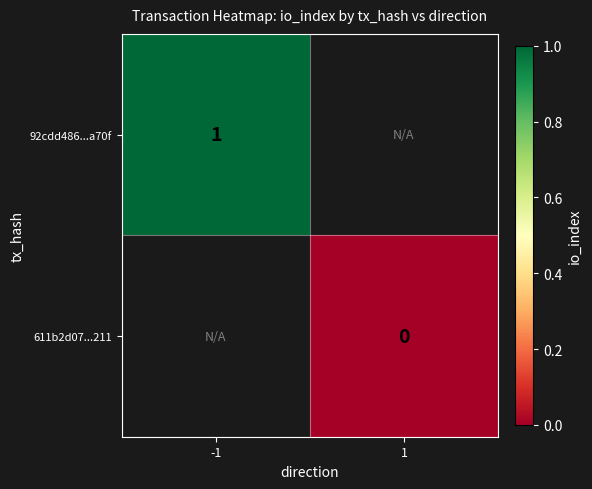

Is it true that 92cdd486...a70f equals 2 at -1?

False